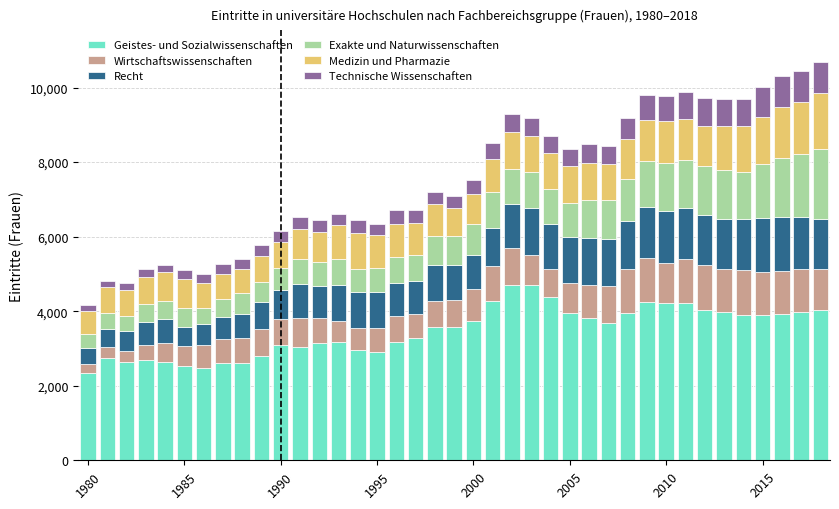

What is the average value of the Geistes- und Sozialwissenschaften series?

3476